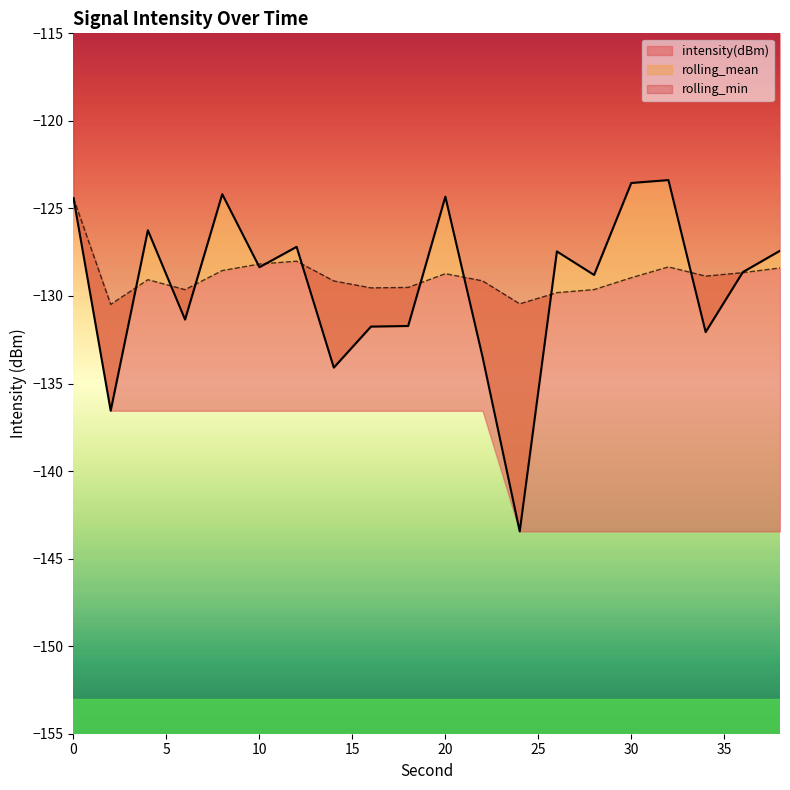

What is the difference between the second highest and second lowest values in the rolling_mean series?

2.4